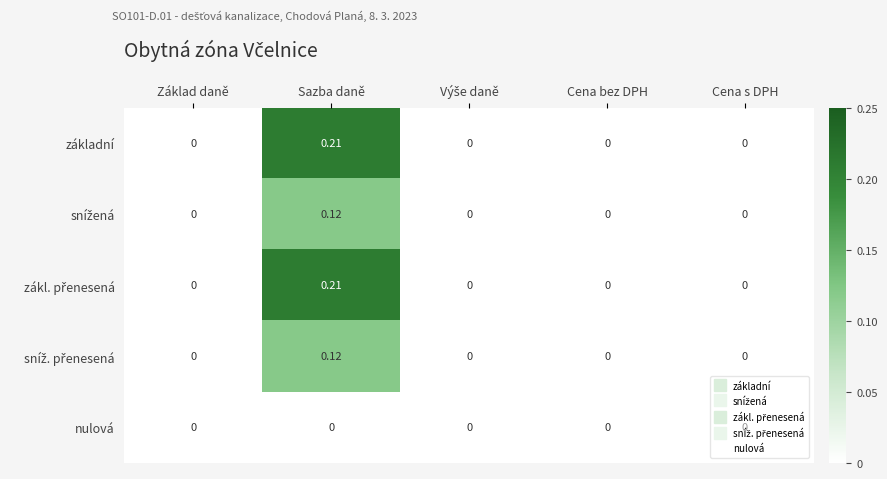

At which category is the sum across all series the highest?

Sazba daně